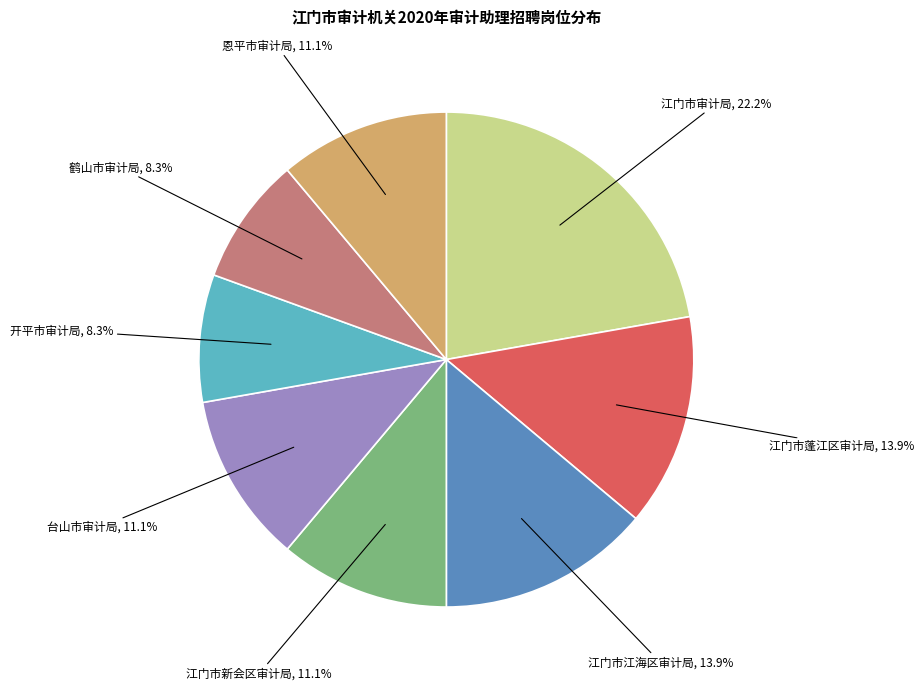

Does 开平市审计局 account for over 50% of the chart?

No